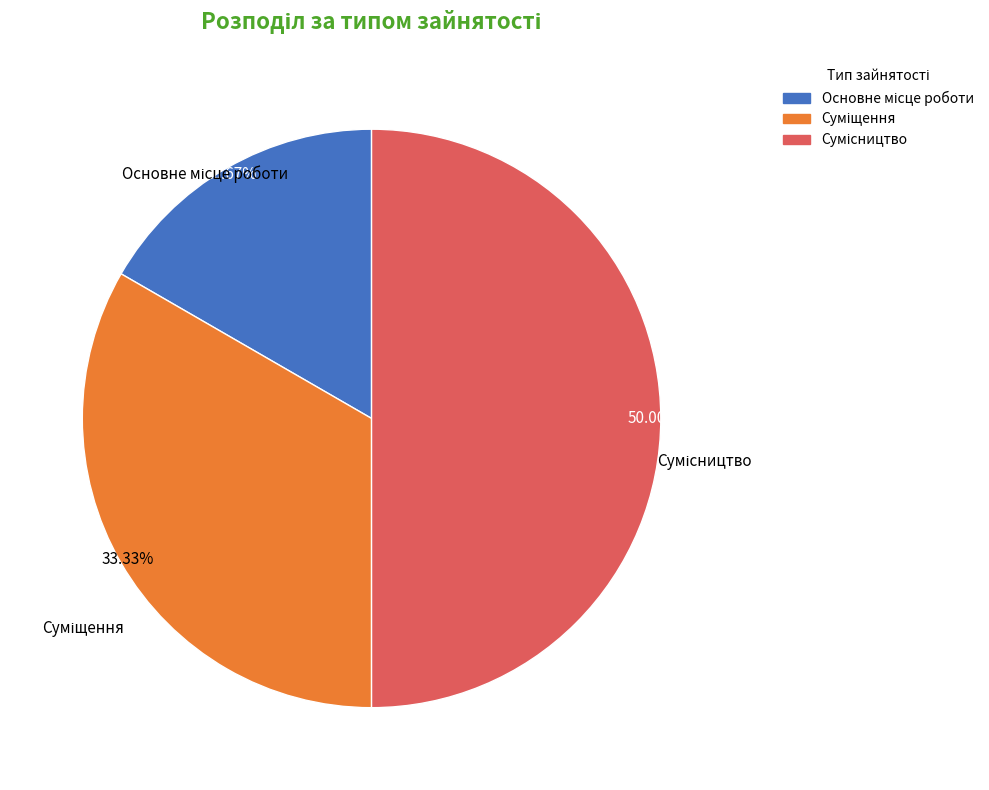

Which has a higher value, Суміщення or Сумісництво?

Сумісництво